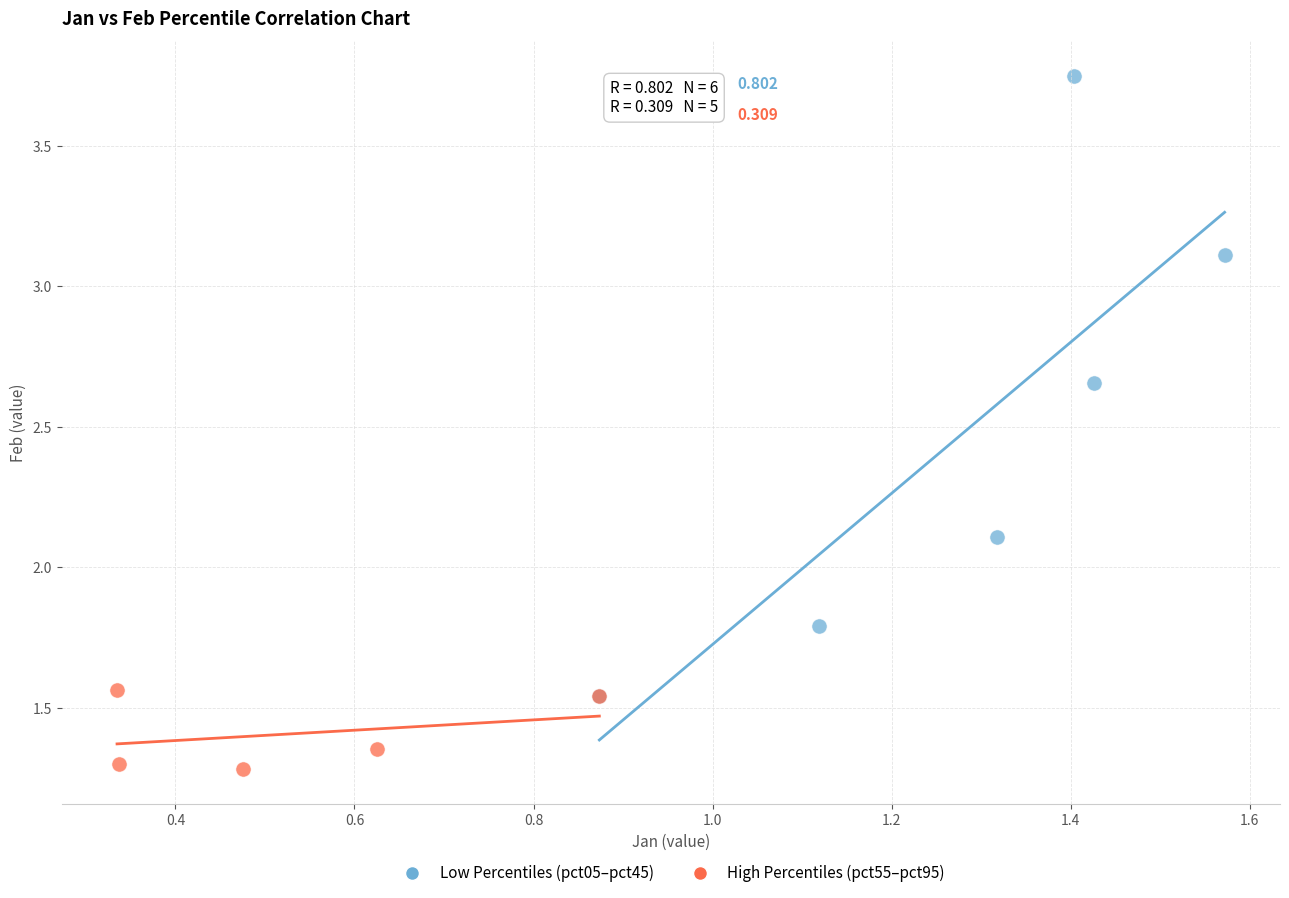

Which series contains the highest Y value?

Low Percentiles (pct05–pct45)